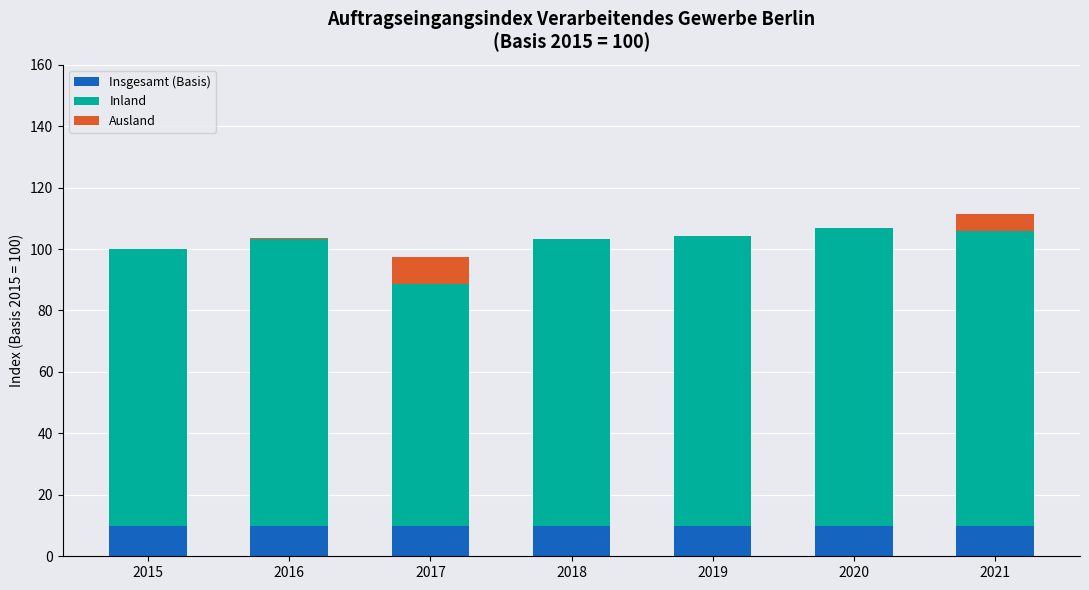

What is the highest value of the Insgesamt (Basis) series?

10.0